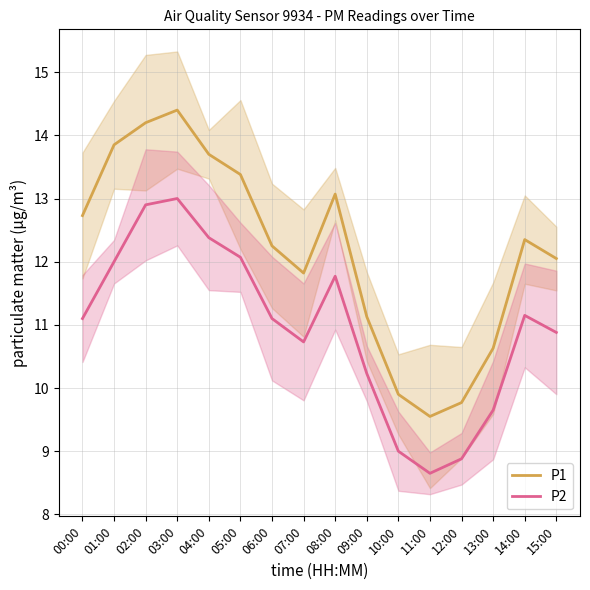

In P2, how many points are higher than both neighbors (excluding endpoints)?

3